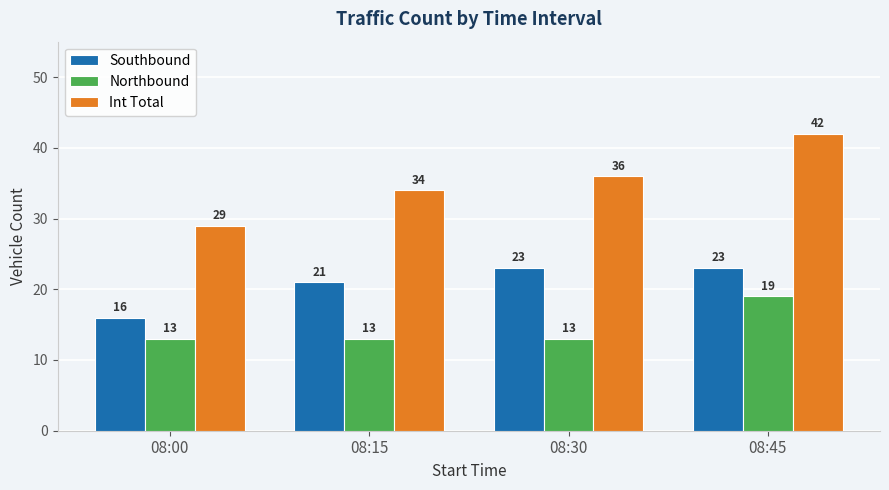

Which series has the widest spread of values?

Int Total